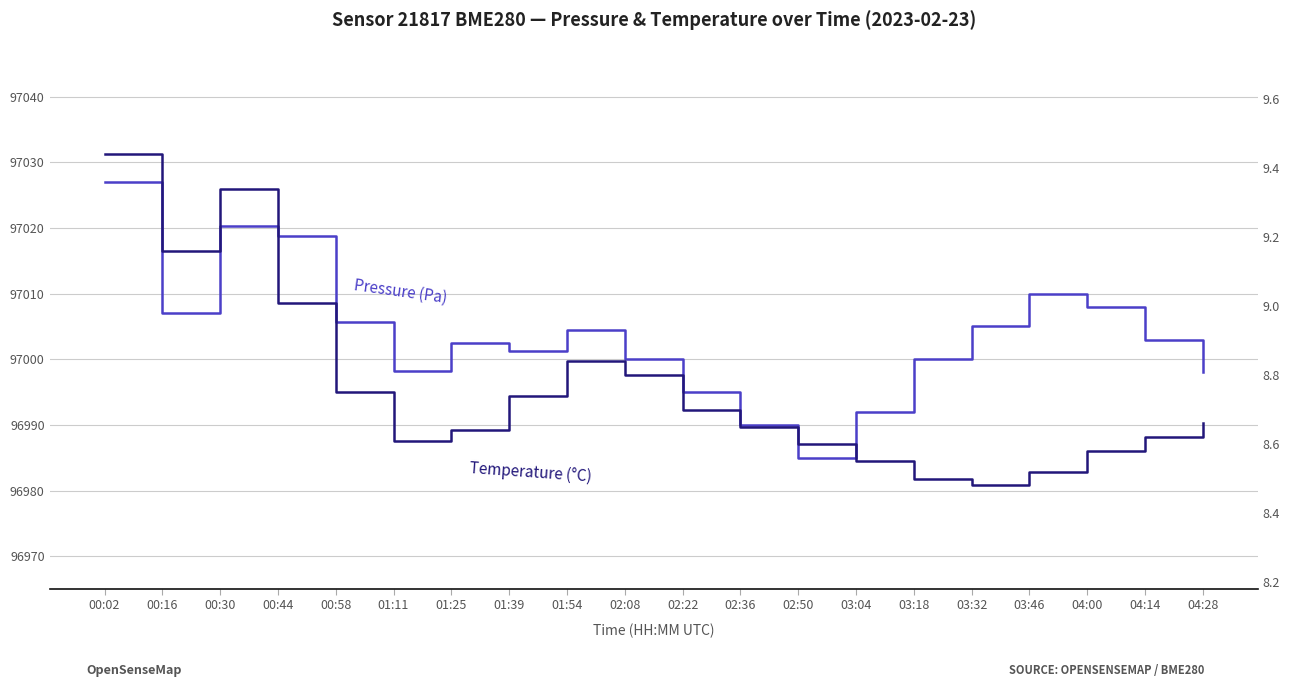

What are all the series names shown in the legend?

Pressure (Pa), Temperature (°C)